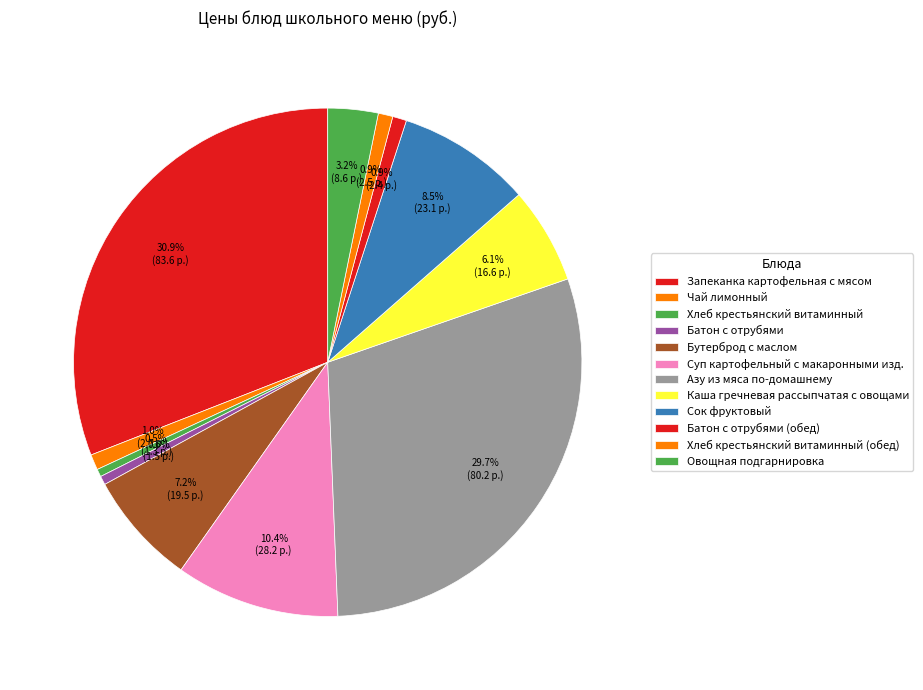

To the nearest percent, what is the difference between the largest and smallest slice percentages?

30%